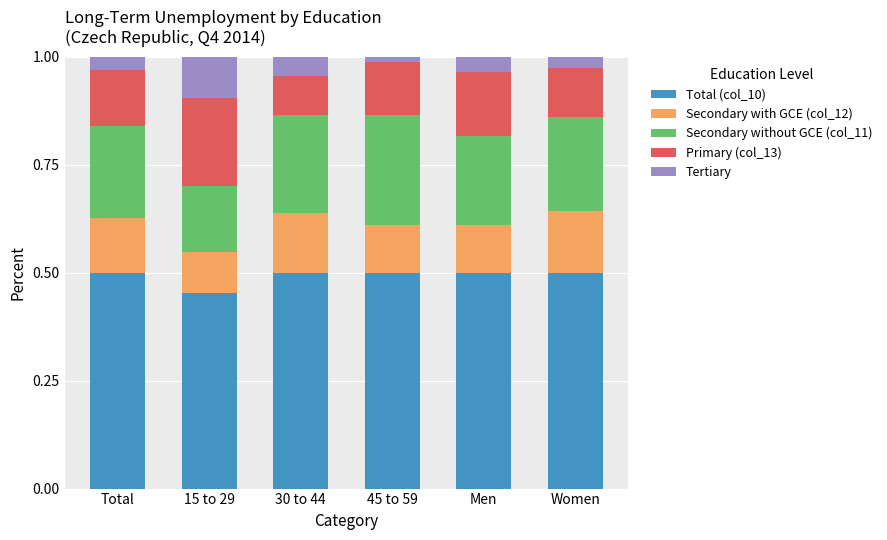

Is it true that Total (col_10) equals 0.2 at 30 to 44?

False